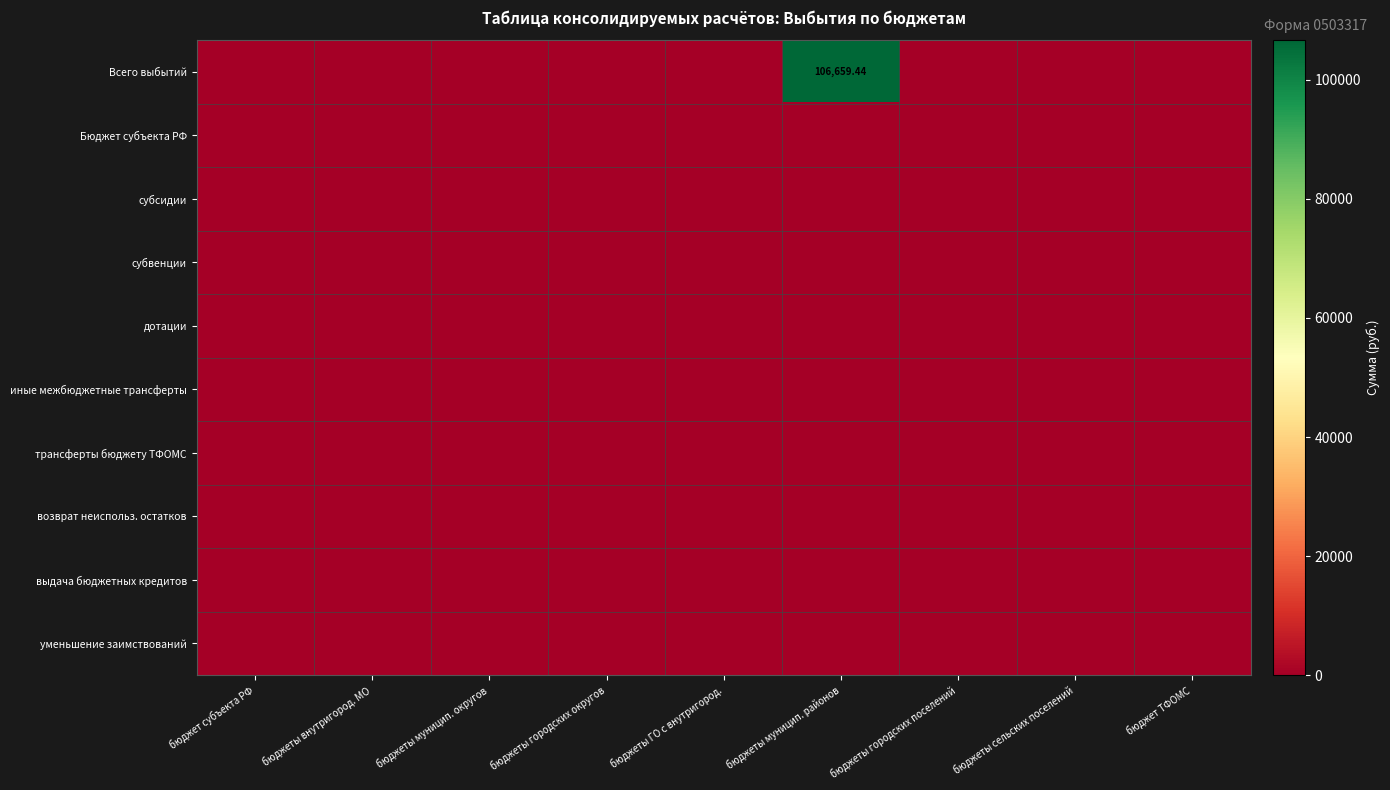

List the labels in order of субсидии value, smallest first.

бюджет субъекта РФ, бюджеты внутригород. МО, бюджеты муницип. округов, бюджеты городских округов, бюджеты ГО с внутригород., бюджеты муницип. районов, бюджеты городских поселений, бюджеты сельских поселений, бюджет ТФОМС